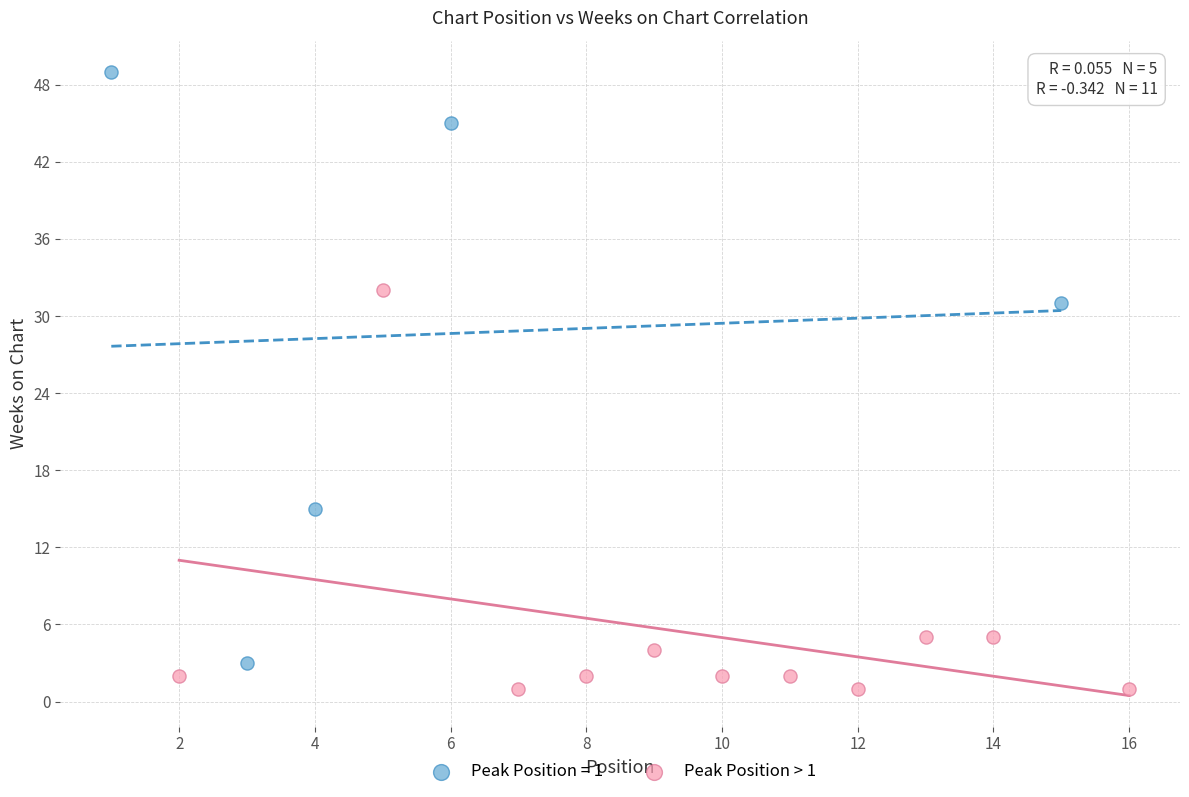

Which series has the largest Y range (max minus min)?

Peak Position = 1